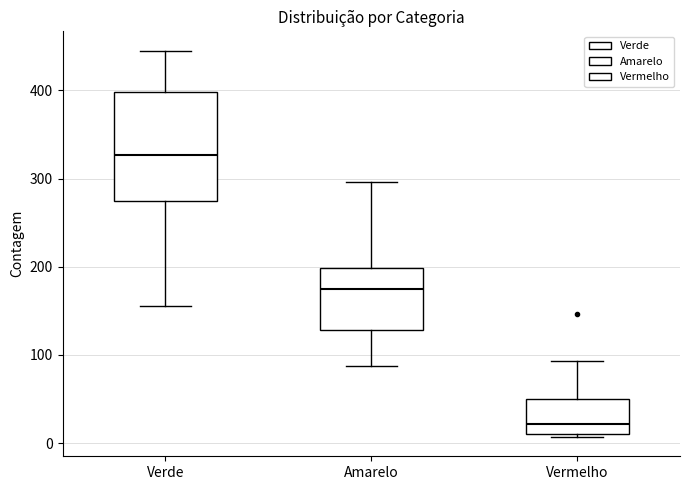

Which box's median line is the highest?

Verde